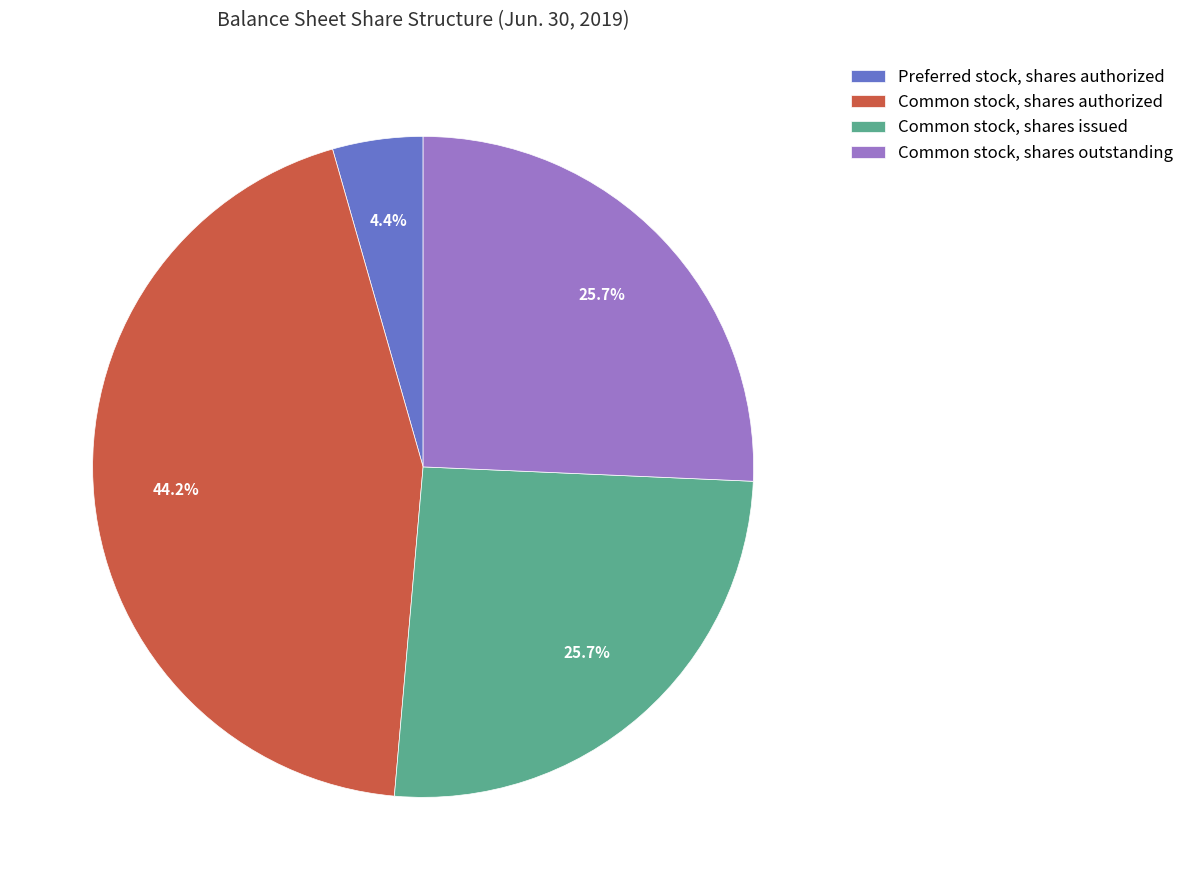

How much of the chart is everything except Common stock, shares outstanding?

74.3%